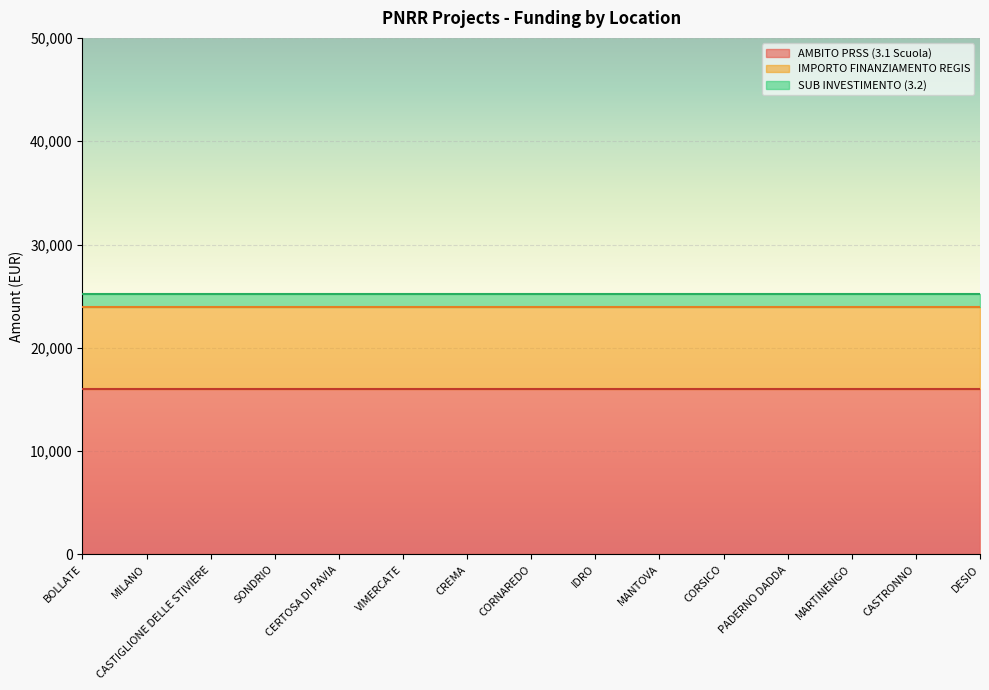

Does the chart display data point markers on the line(s)?

No